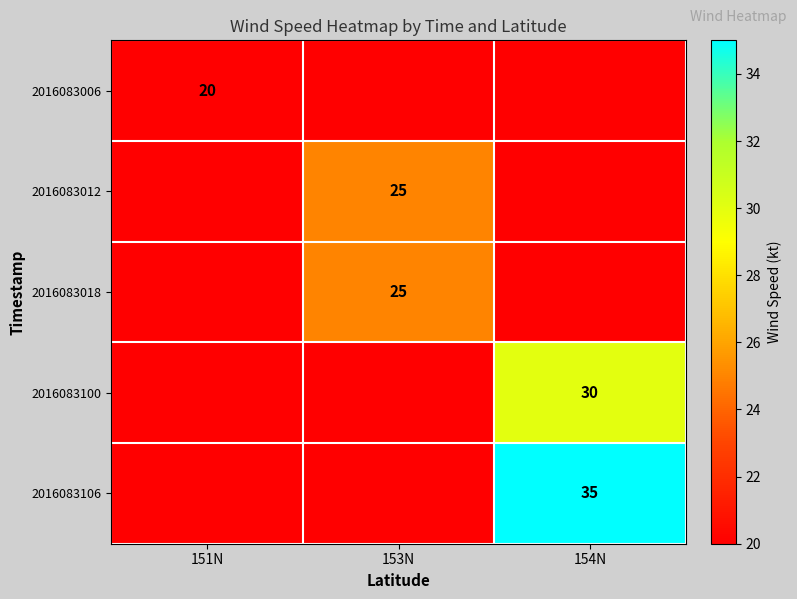

Count the number of data series in this chart.

5